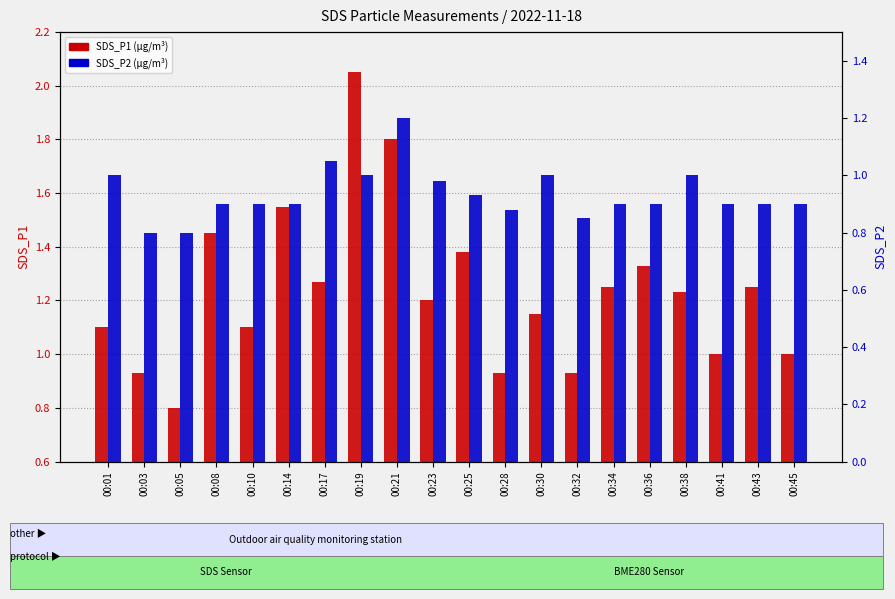

Which series changed the most between 00:01 and 00:32?

SDS_P1